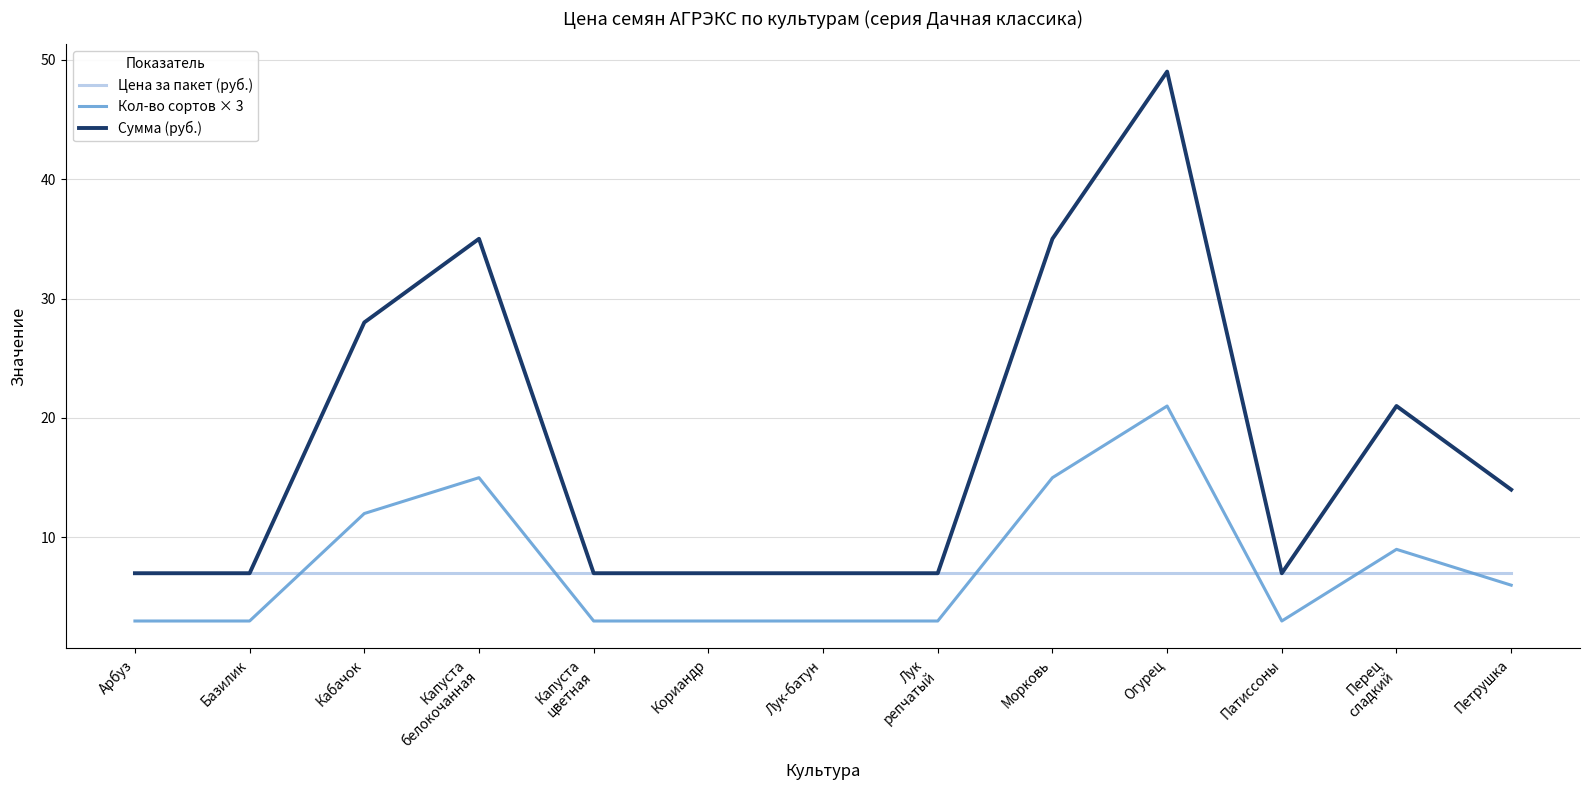

What is the total value across all series at Патиссоны?

17